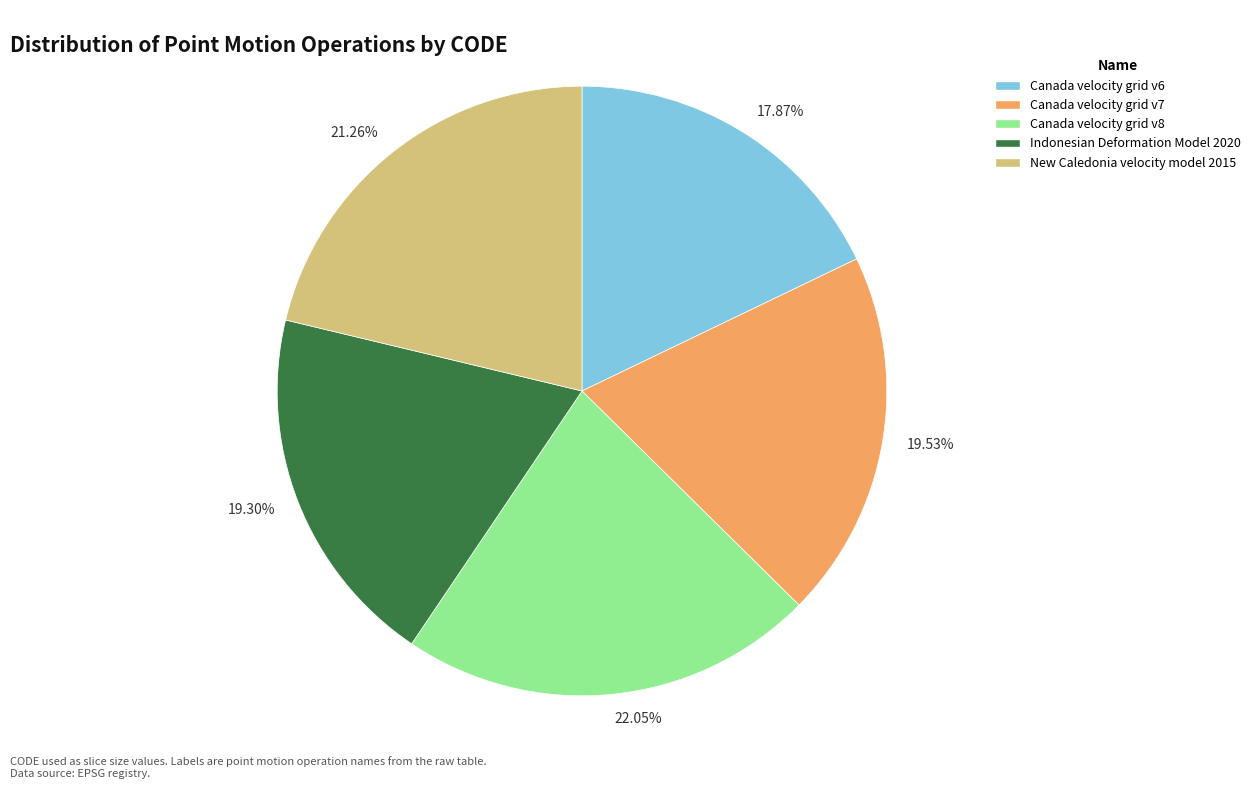

To the nearest percent, what is the average slice percentage?

20%